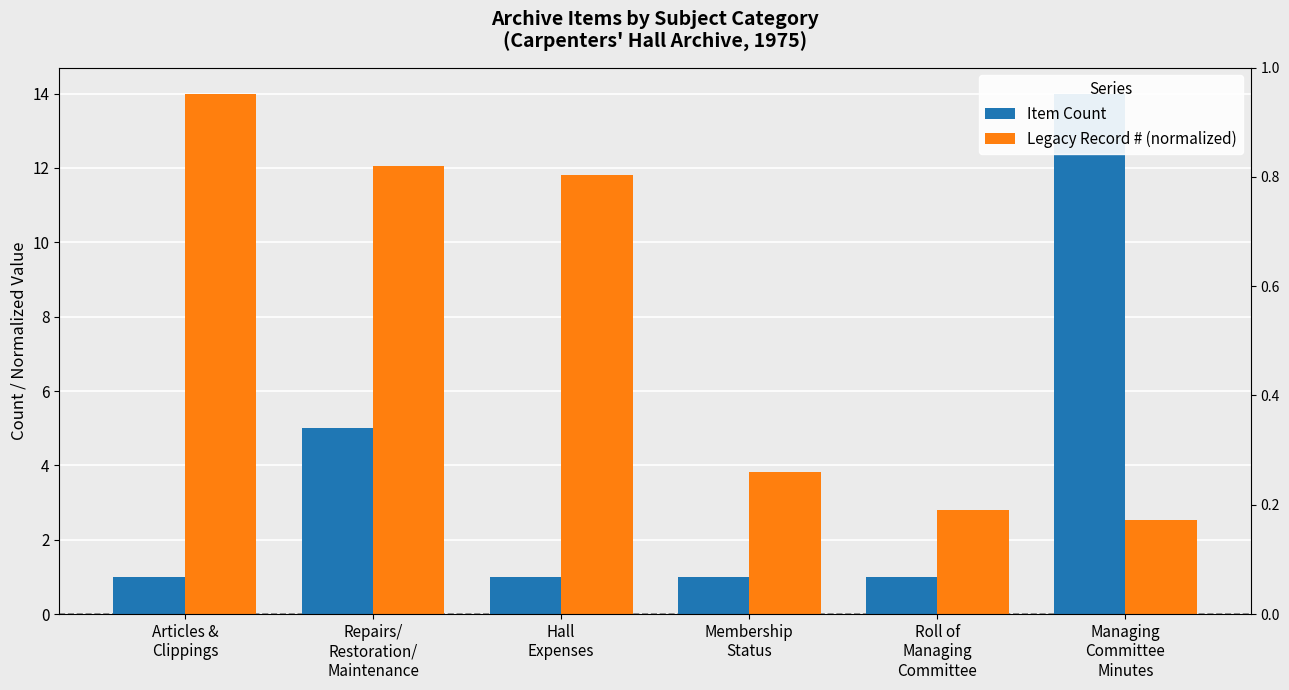

What is the sum of the Item Count values at Repairs/
Restoration/
Maintenance and Roll of
Managing
Committee?

6.0